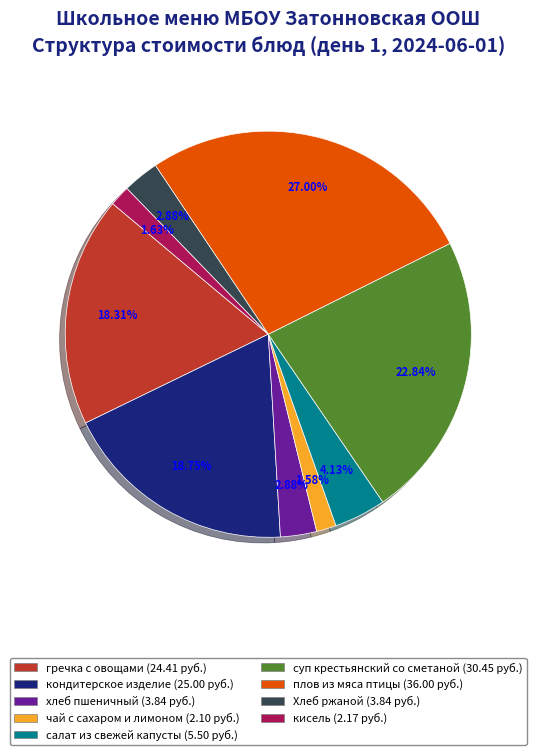

To the nearest percent, what percentage of the pie is хлеб пшеничный?

3%